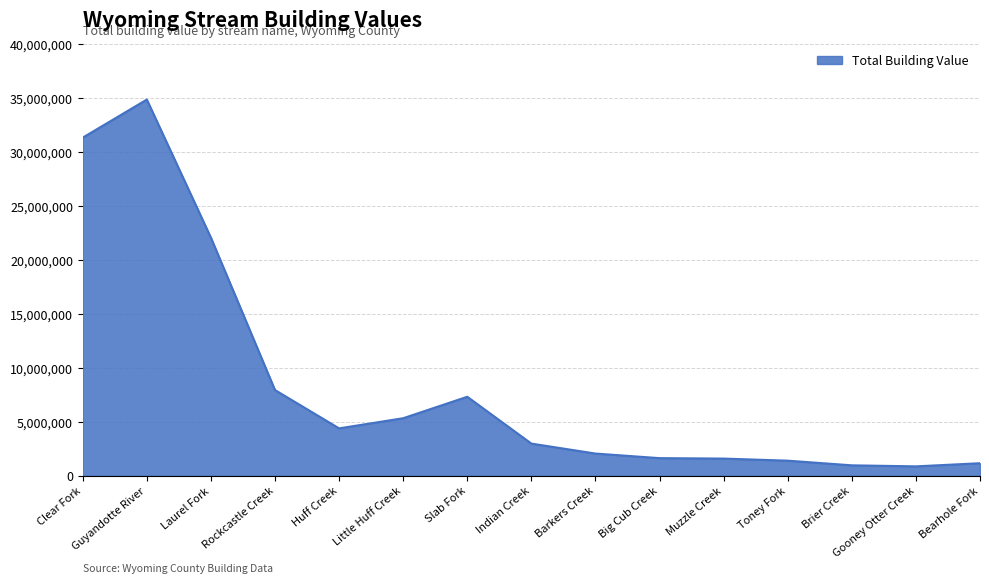

True or false: the data shows 2127528 at Rockcastle Creek.

False